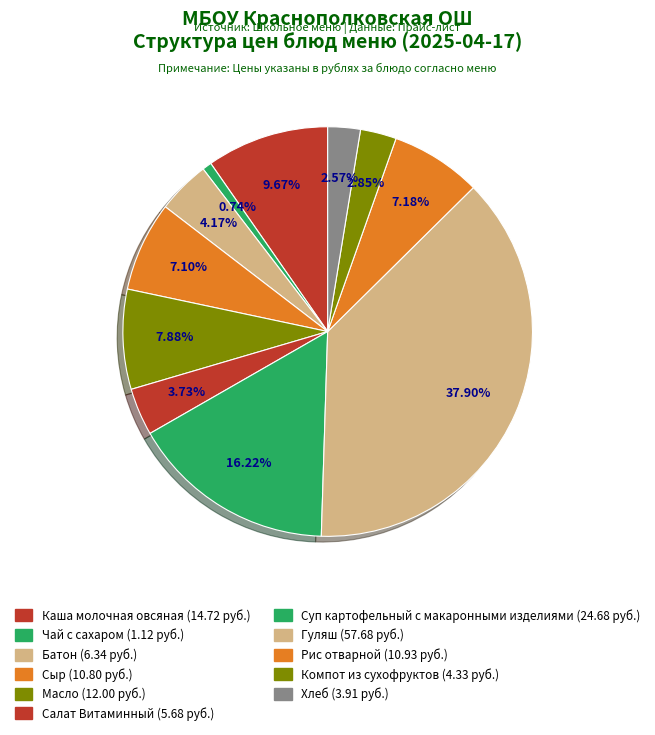

To the nearest percent, what percentage of the pie is Хлеб?

3%